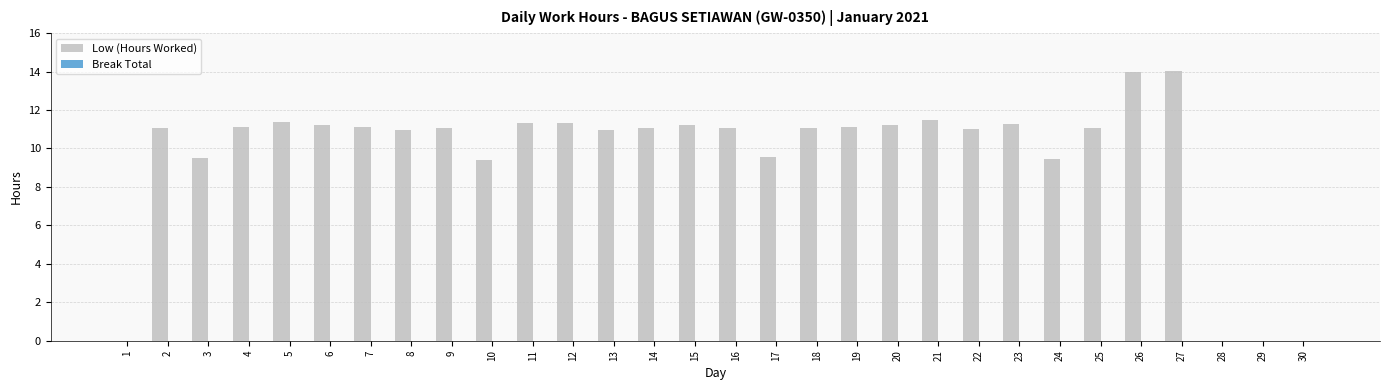

The chart shows a value of 11.1 at 2. True or false?

True